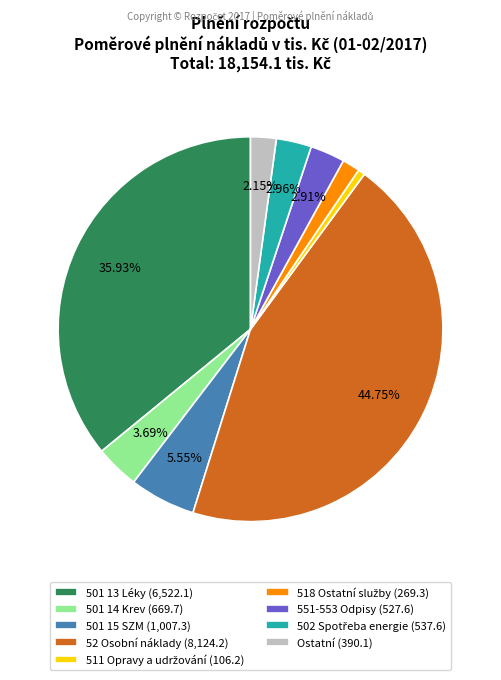

How many slices are in this pie chart?

9